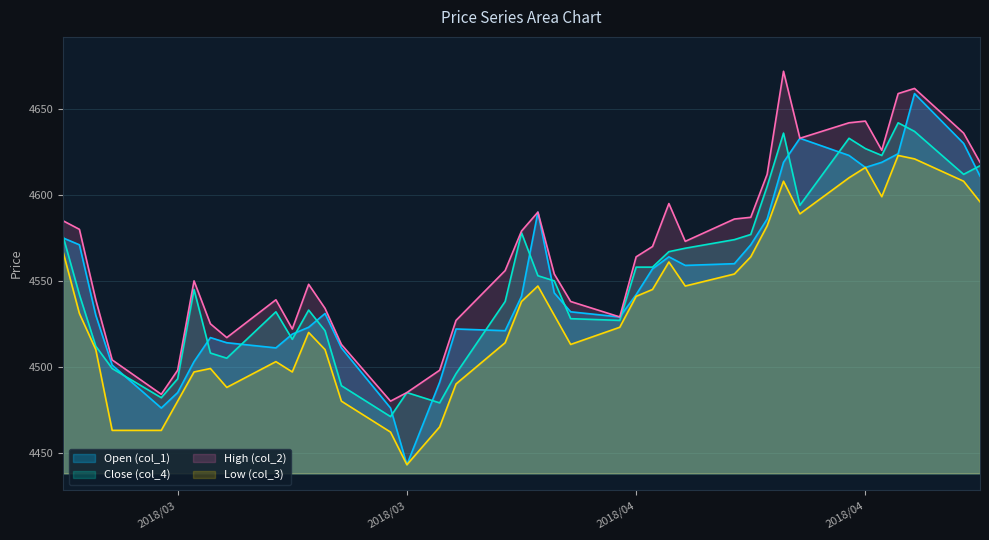

What is the total value across all series at 2018/04/23?

18486